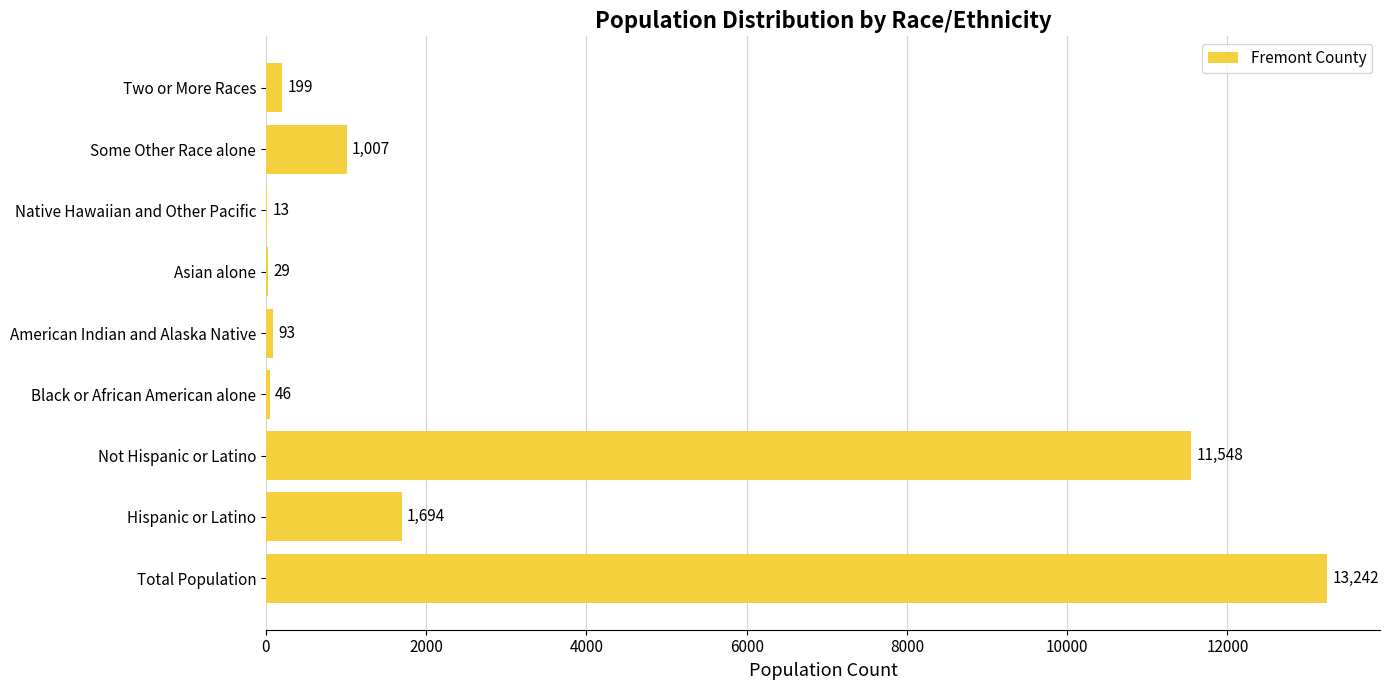

Which has a higher value, Black or African American alone or Two or More Races?

Two or More Races